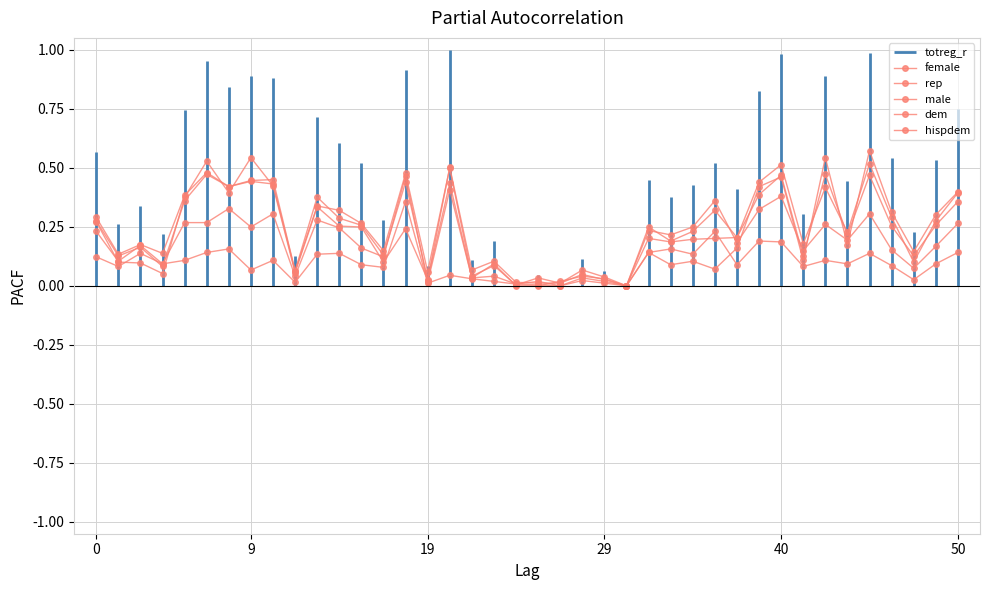

What is the difference between the maximum and minimum values in the hispdem series?

0.4